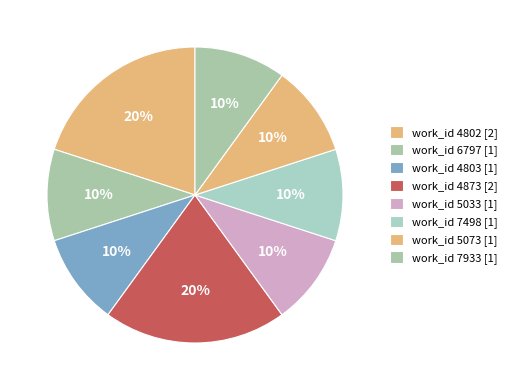

Does any single category account for the majority?

No